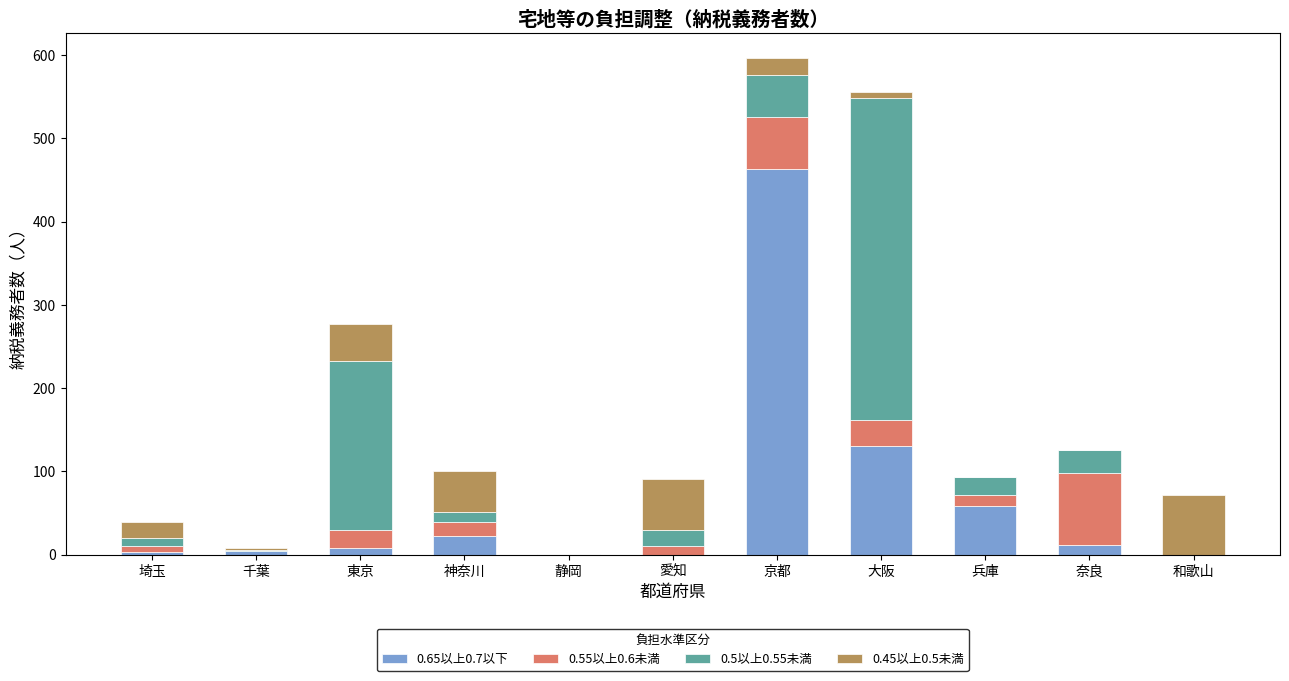

At which category is the sum across all series the highest?

京都